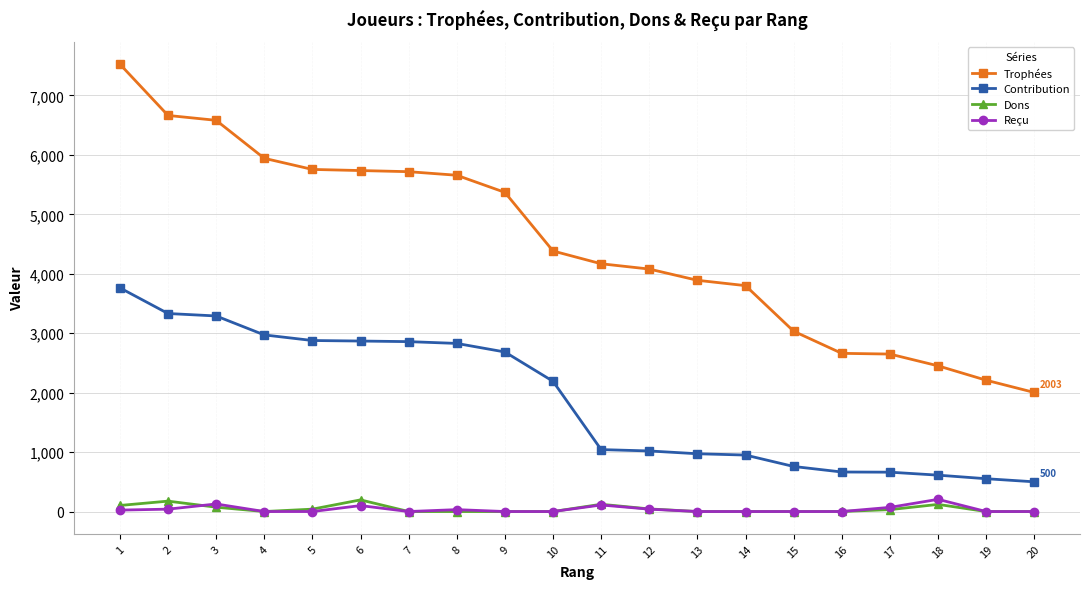

What is the greatest value displayed?

7526